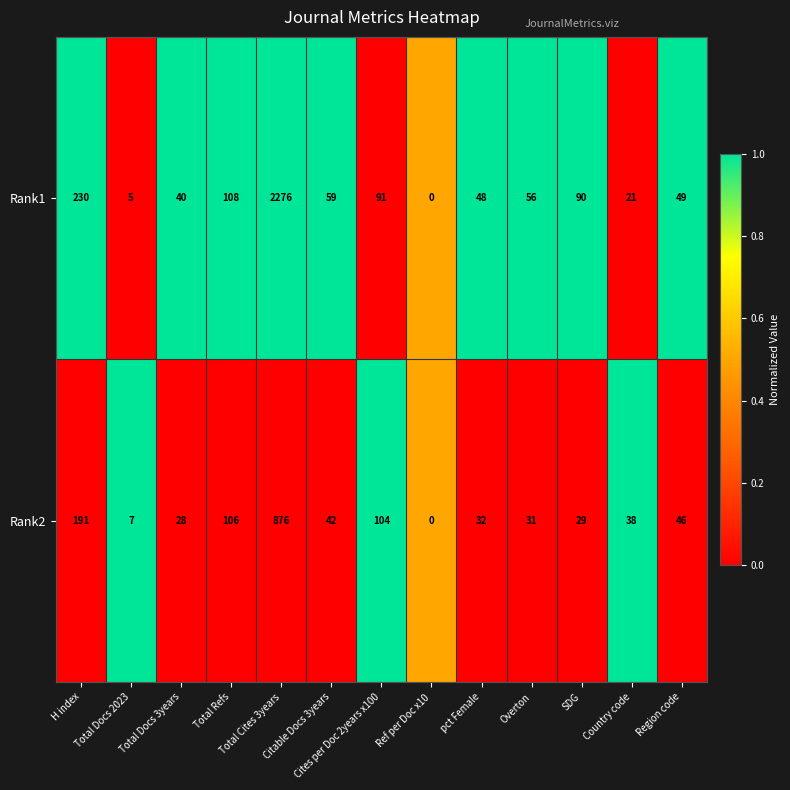

What is the maximum value for Rank2?

876